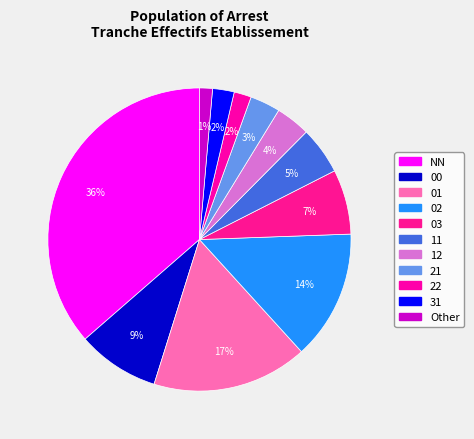

Is it true that 11 is 14% of the pie?

False